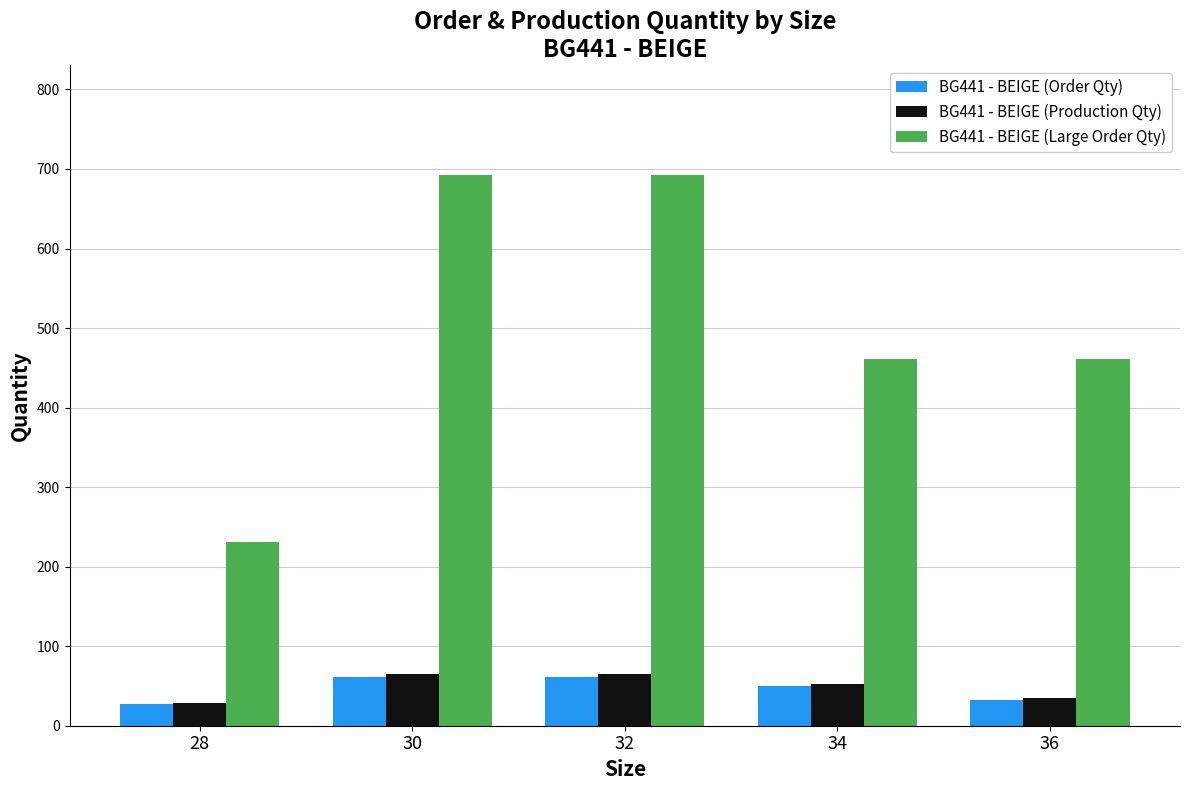

Is it true that BG441 - BEIGE (Production Qty) equals 34.9 at 36?

True